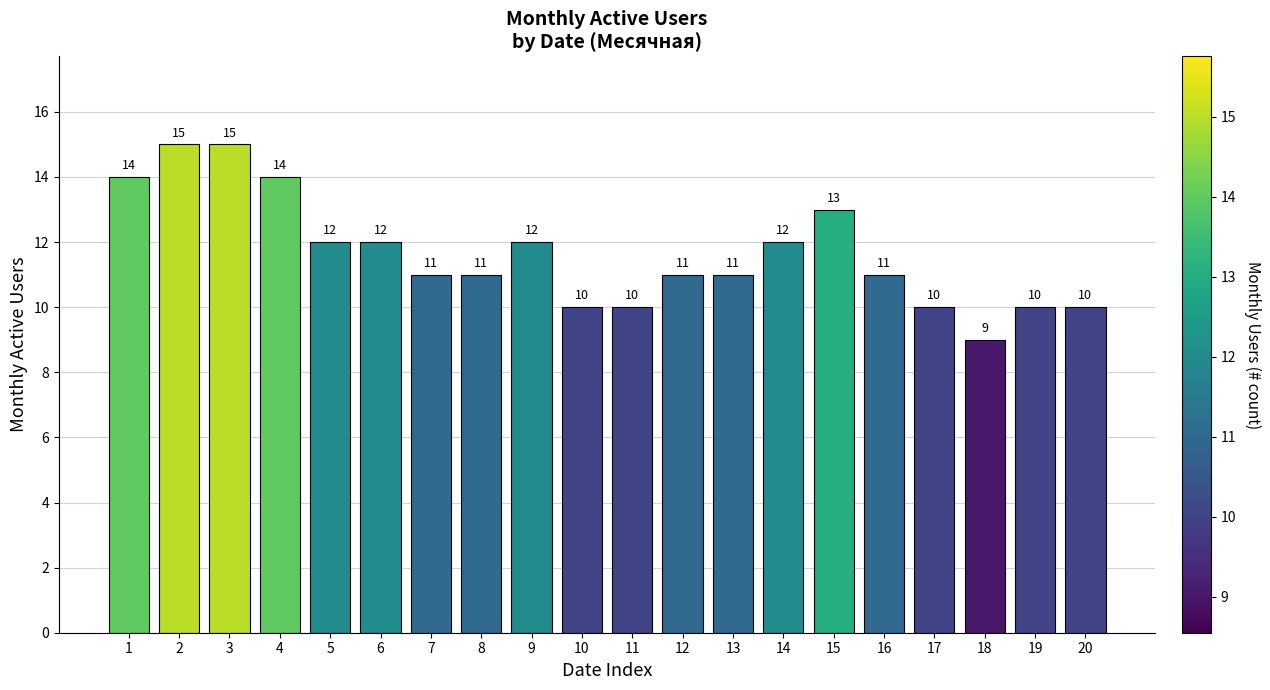

What is the maximum value shown in the chart?

15